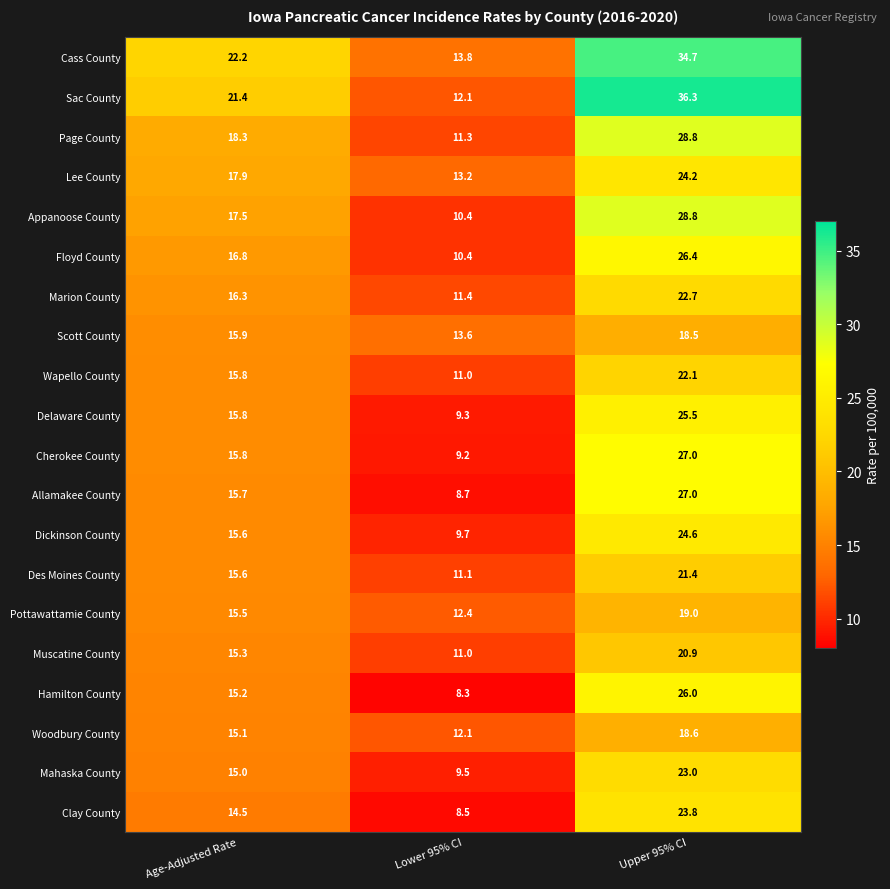

What is the sum of the Allamakee County values at Upper 95% CI and Lower 95% CI?

35.7